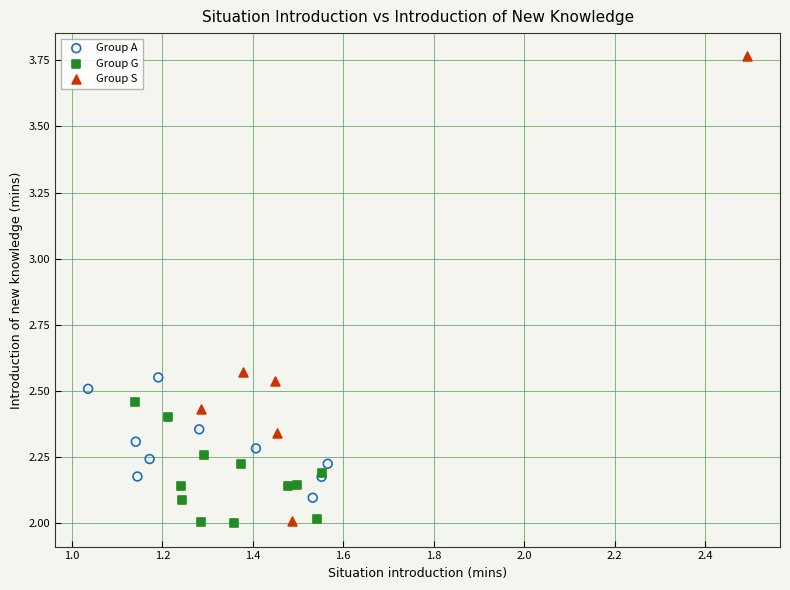

Which series contains the highest Y value?

Group S